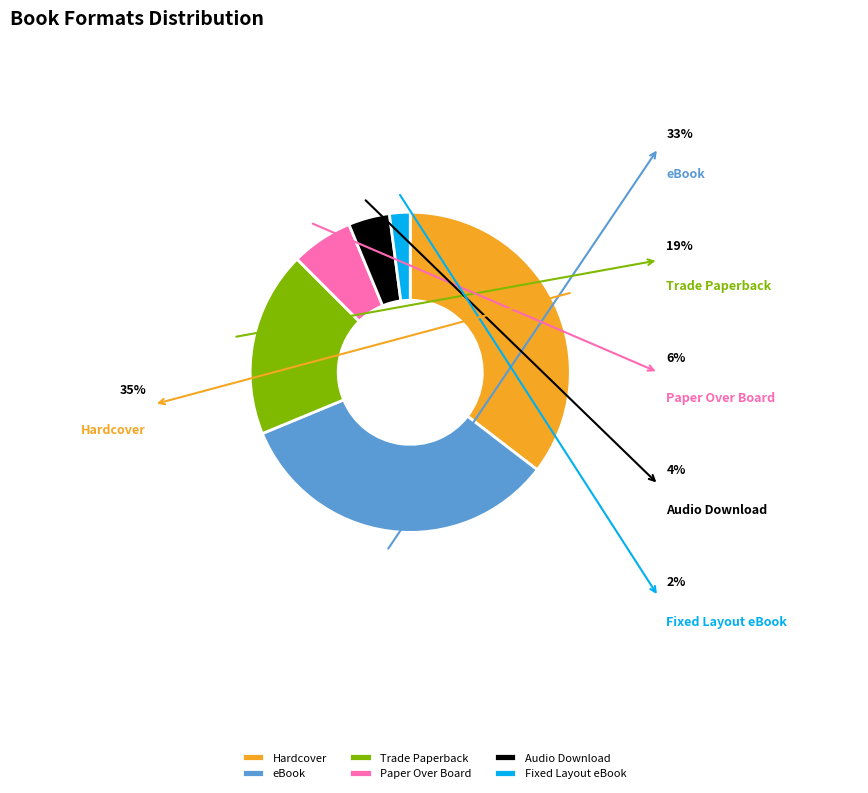

True or false: Fixed Layout eBook accounts for 2% of the total.

True